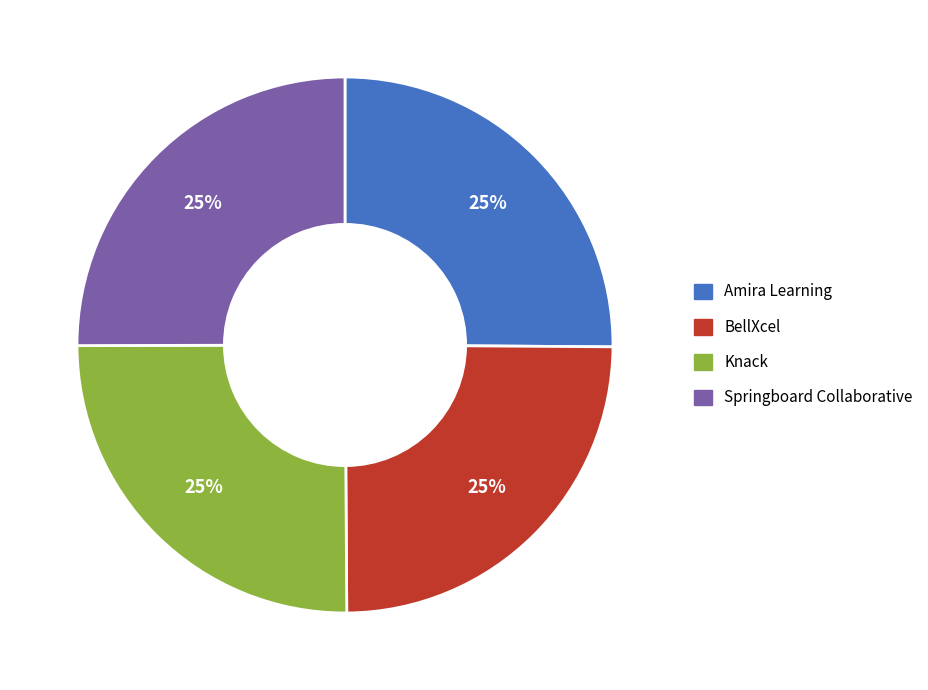

Approximately how many times larger is the value at Amira Learning compared to Knack?

1.0